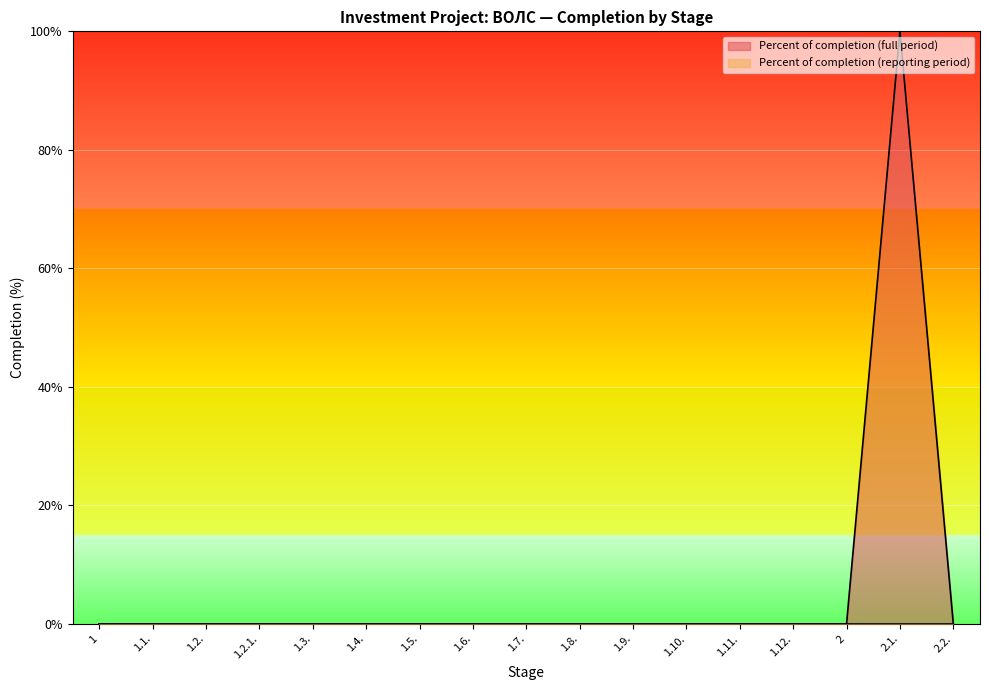

The chart shows a value of 33 at 1.8.. True or false?

False